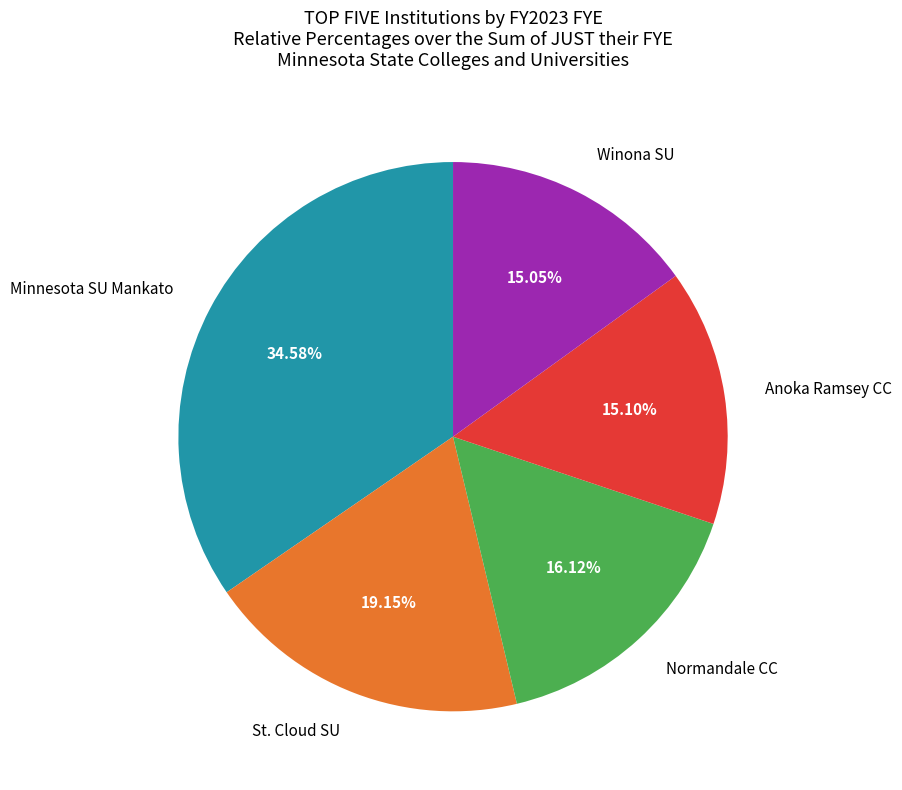

To the nearest percent, what is the difference between the largest and smallest slice percentages?

20%